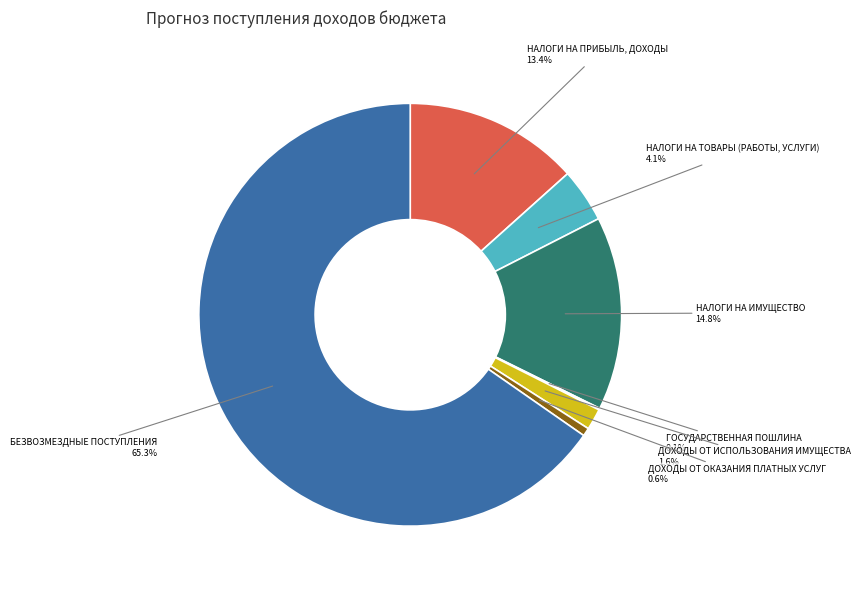

Is БЕЗВОЗМЕЗДНЫЕ ПОСТУПЛЕНИЯ the majority of the pie?

Yes